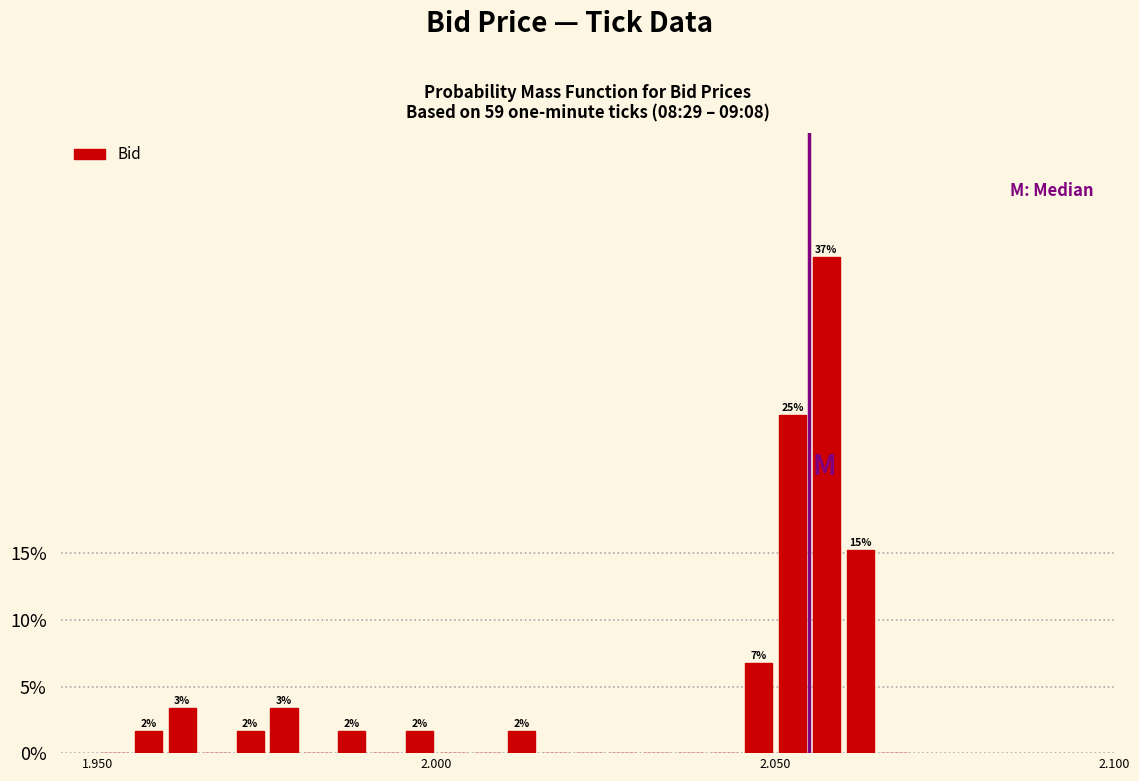

Around what value on the x-axis is the tallest bar? Give the approximate position of its centre, as read against the axis.

2.060